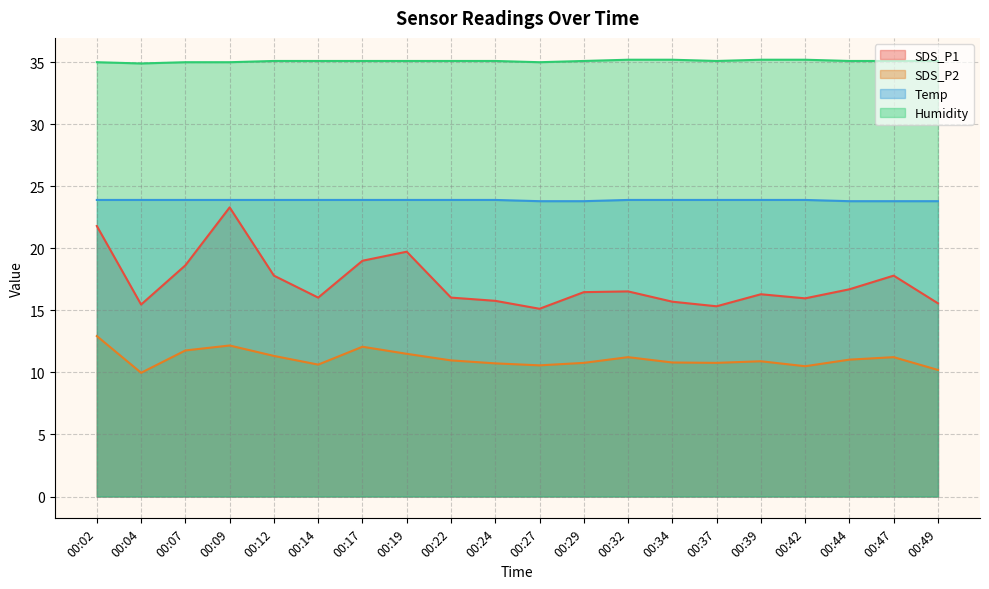

True or false: Temp and Humidity intersect in this chart.

False